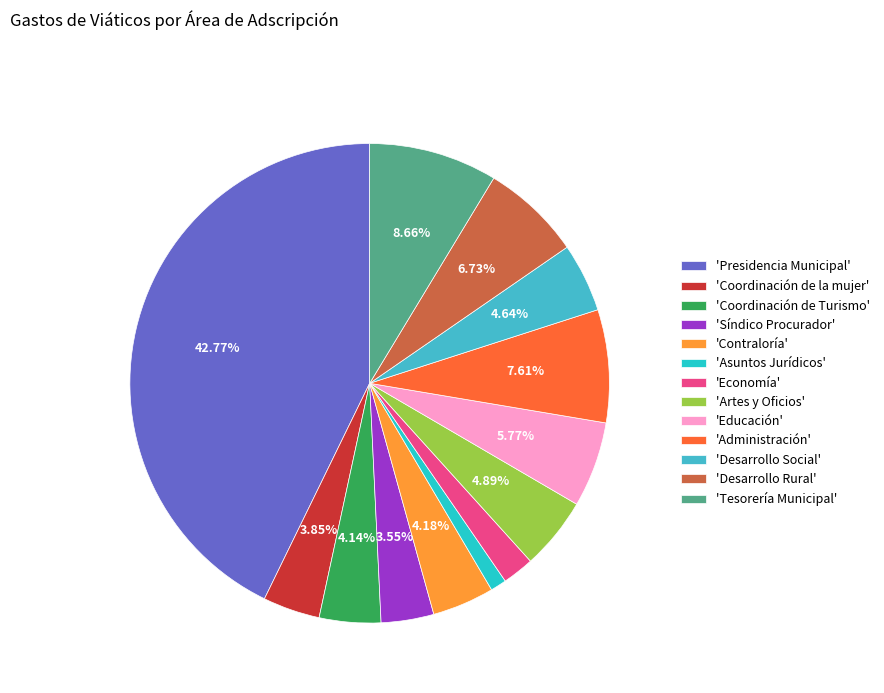

How many slices are in this pie chart?

13